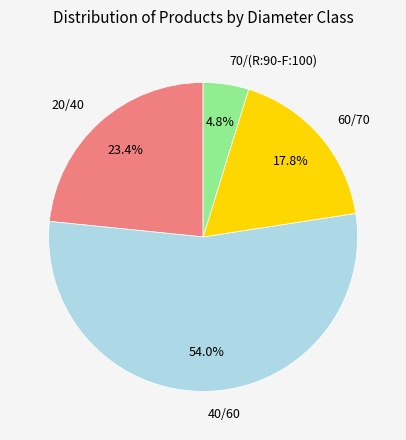

What is the largest slice in the pie chart?

40/60